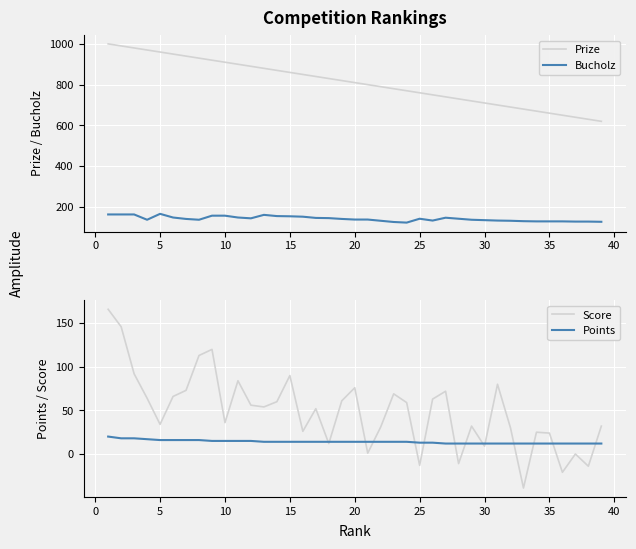

Which series has the largest range (max minus min)?

Prize